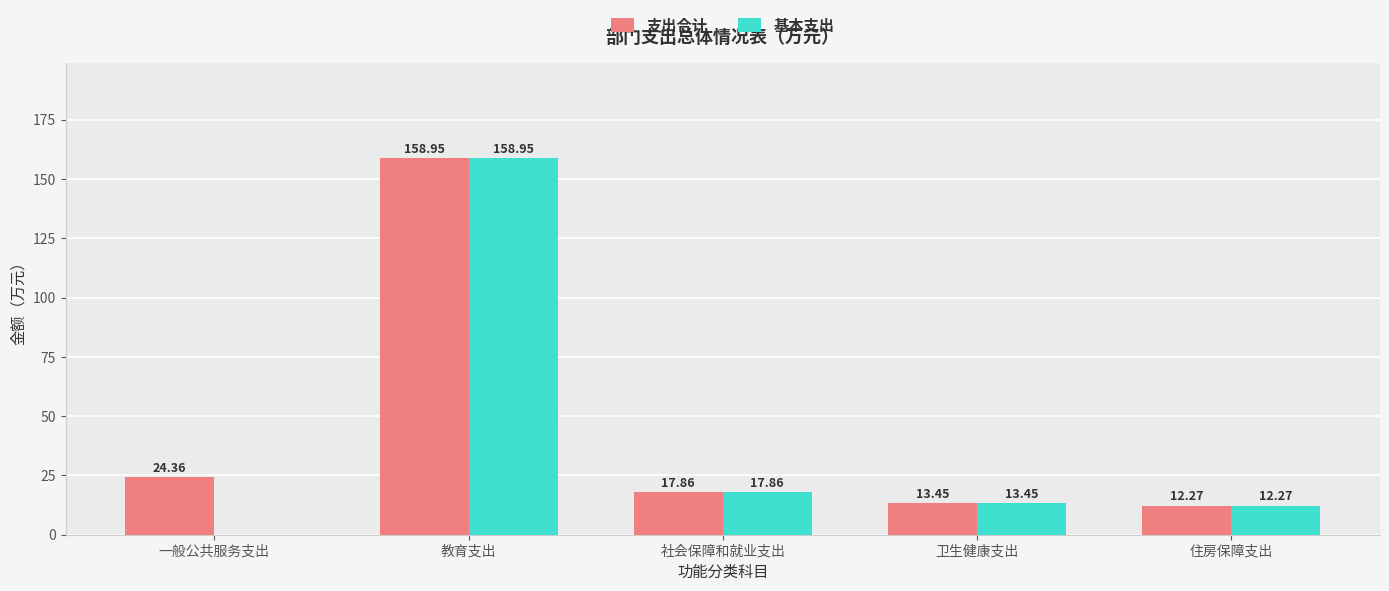

Which category has the highest value in the 支出合计 series?

教育支出